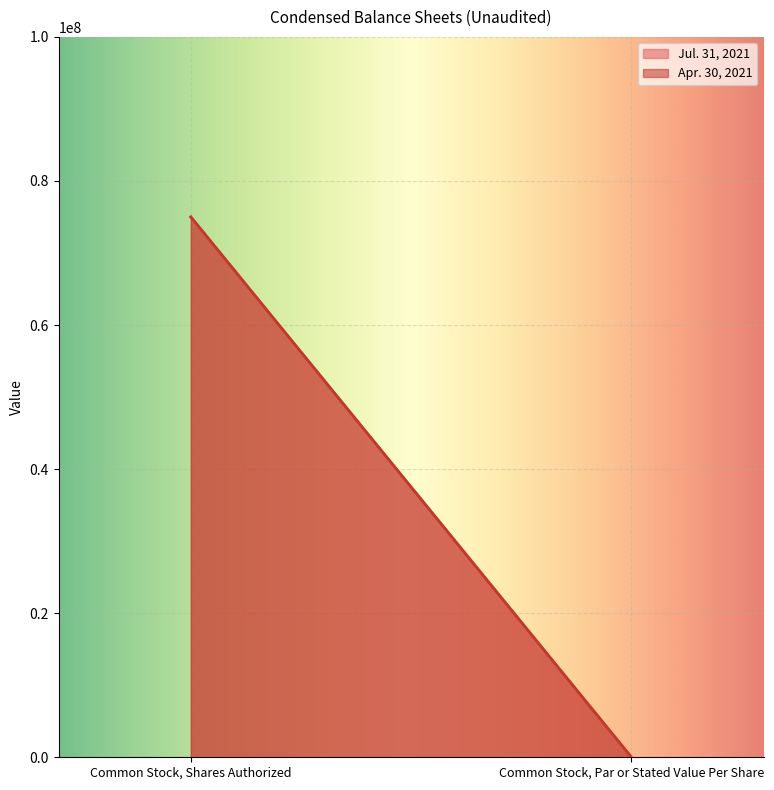

Rank the categories by Apr. 30, 2021 value from lowest to highest.

Common Stock, Par or Stated Value Per Share, Common Stock, Shares Authorized